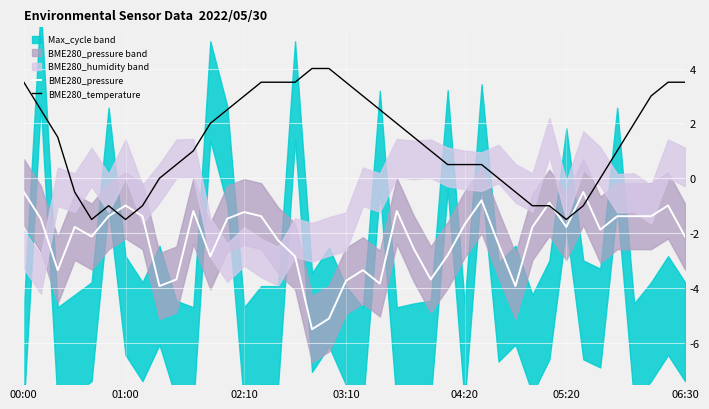

What is the difference between the BME280_temperature values at 15 and 28?

3.5